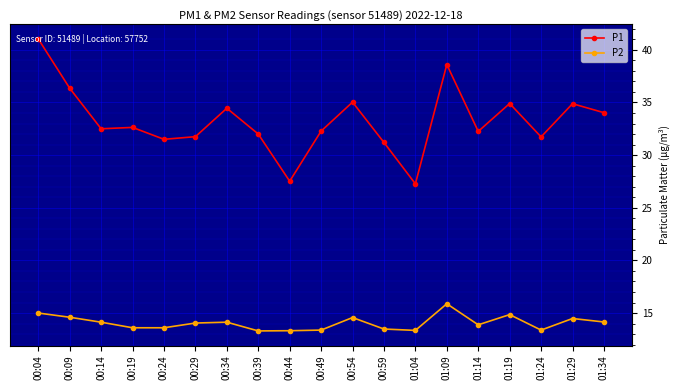

How many distinct data groups are displayed?

2